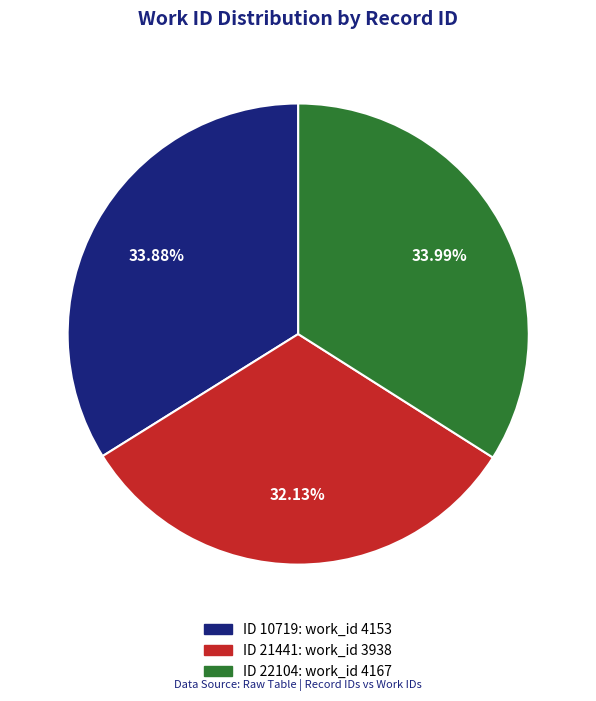

What is the ratio of the value at ID 21441: work_id 3938 to the value at ID 10719: work_id 4153?

0.9